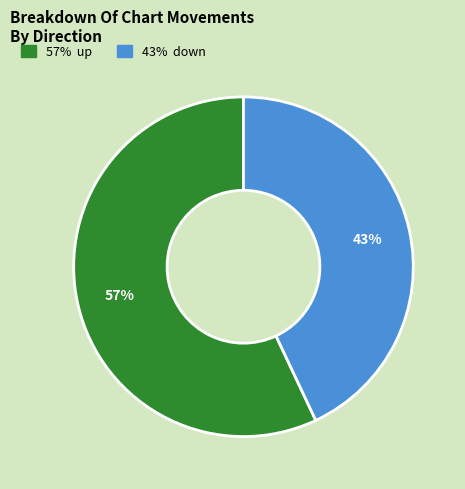

To the nearest percent, what is the average slice percentage?

50%